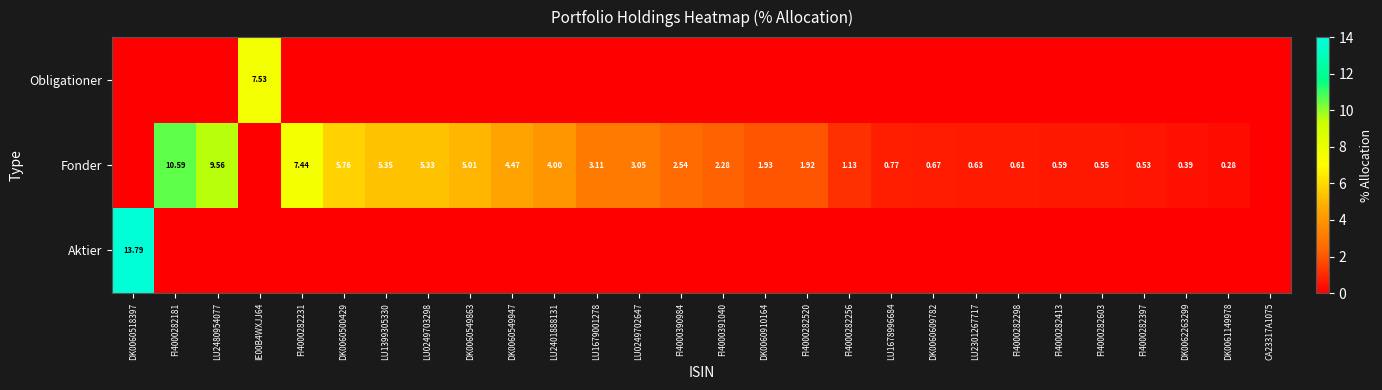

Count the number of categories in the chart.

28